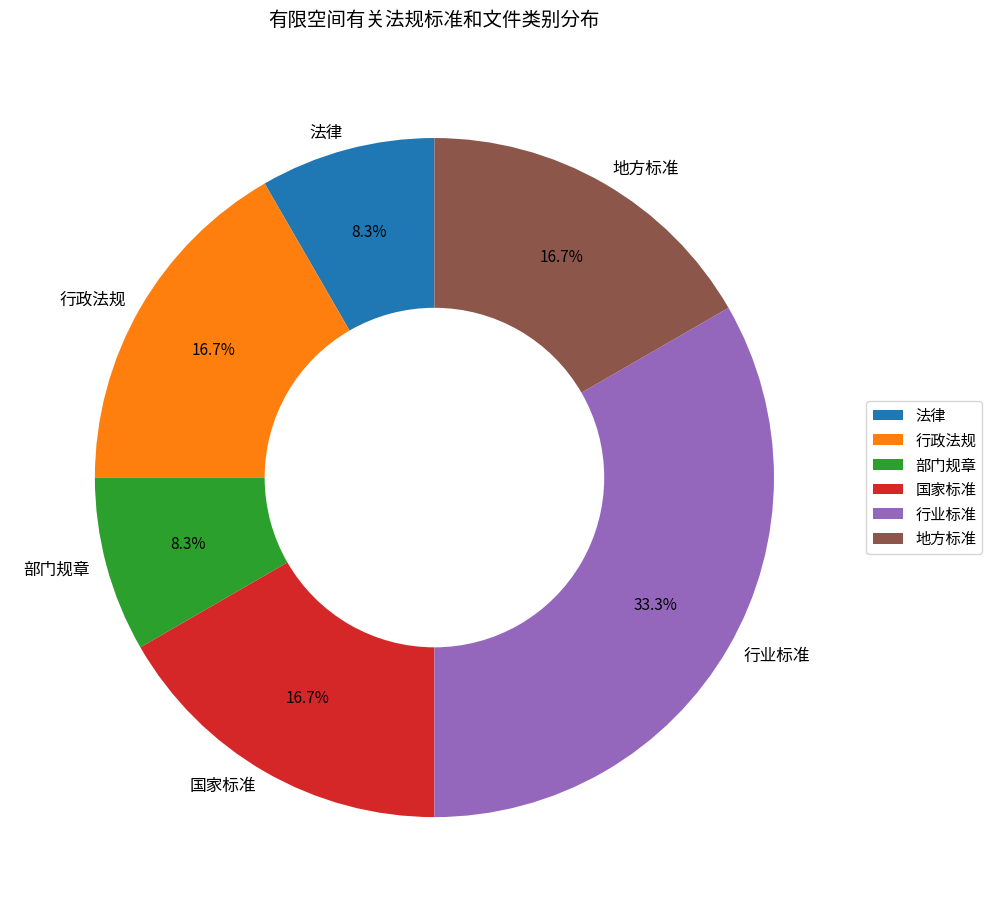

What is the largest slice in the pie chart?

行业标准